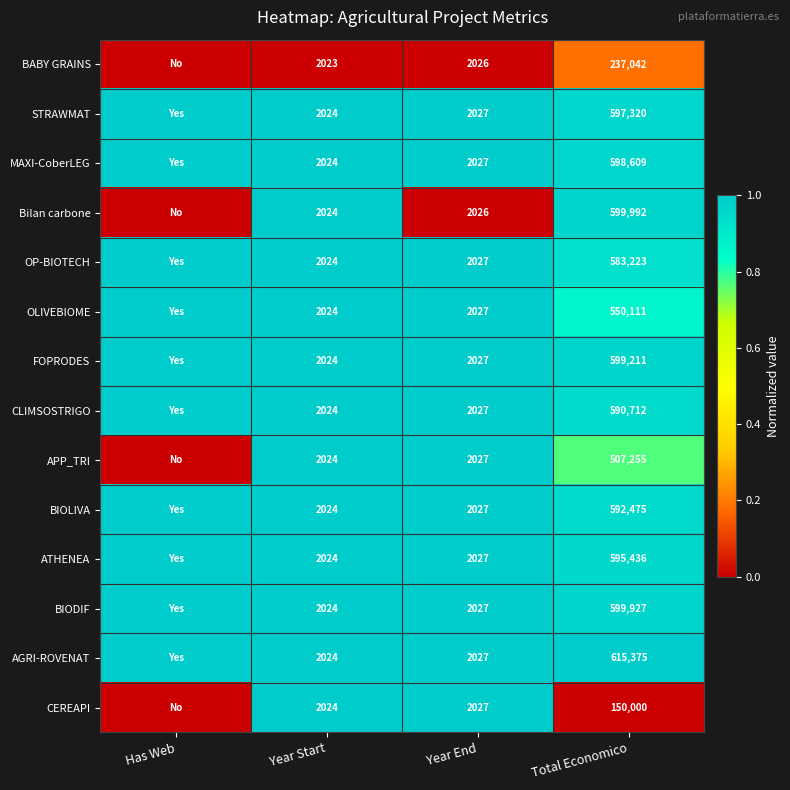

What is the difference between the OLIVEBIOME values at Year End and Total Economico?

548084